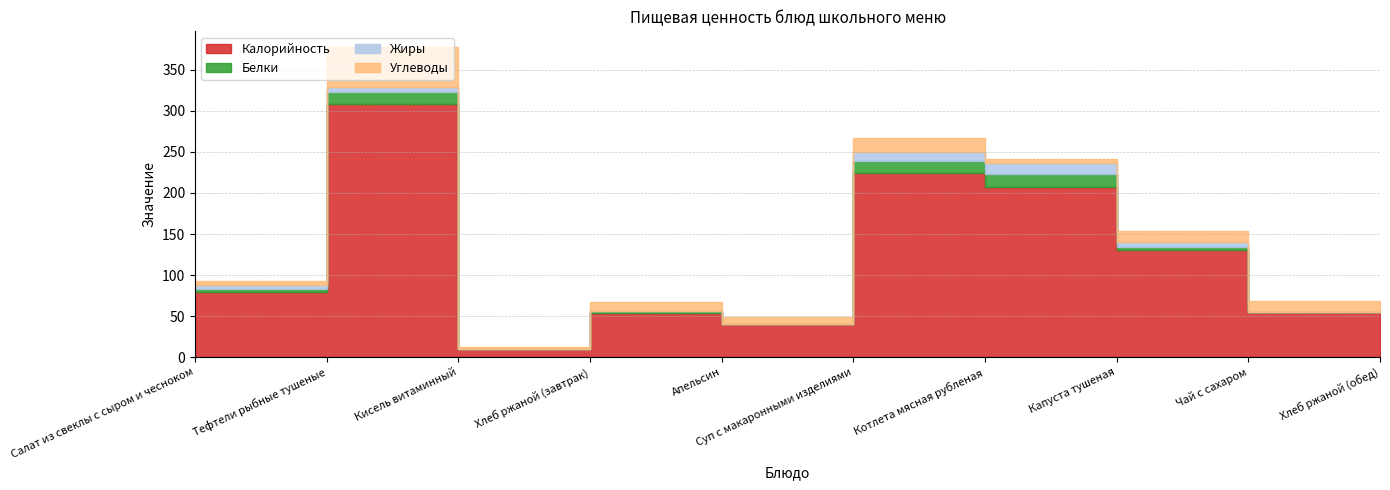

After their last crossing, which series has the higher values: Углеводы or Белки?

Углеводы